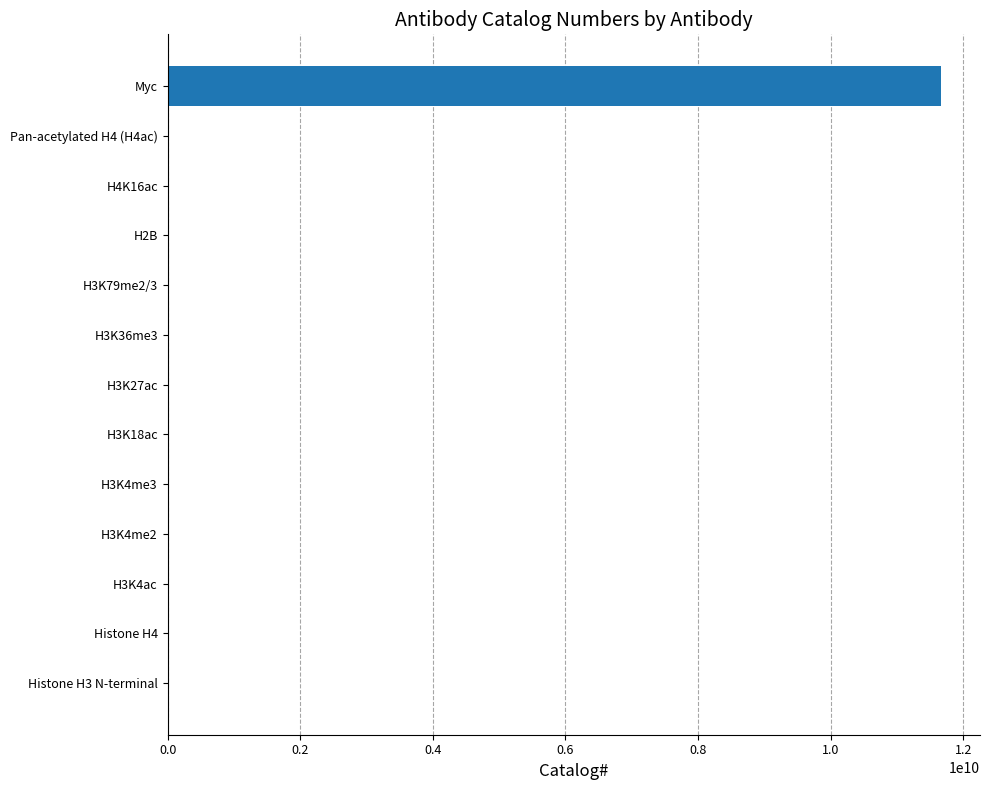

Where is the data nearest to the value 5833594068?

H3K79me2/3